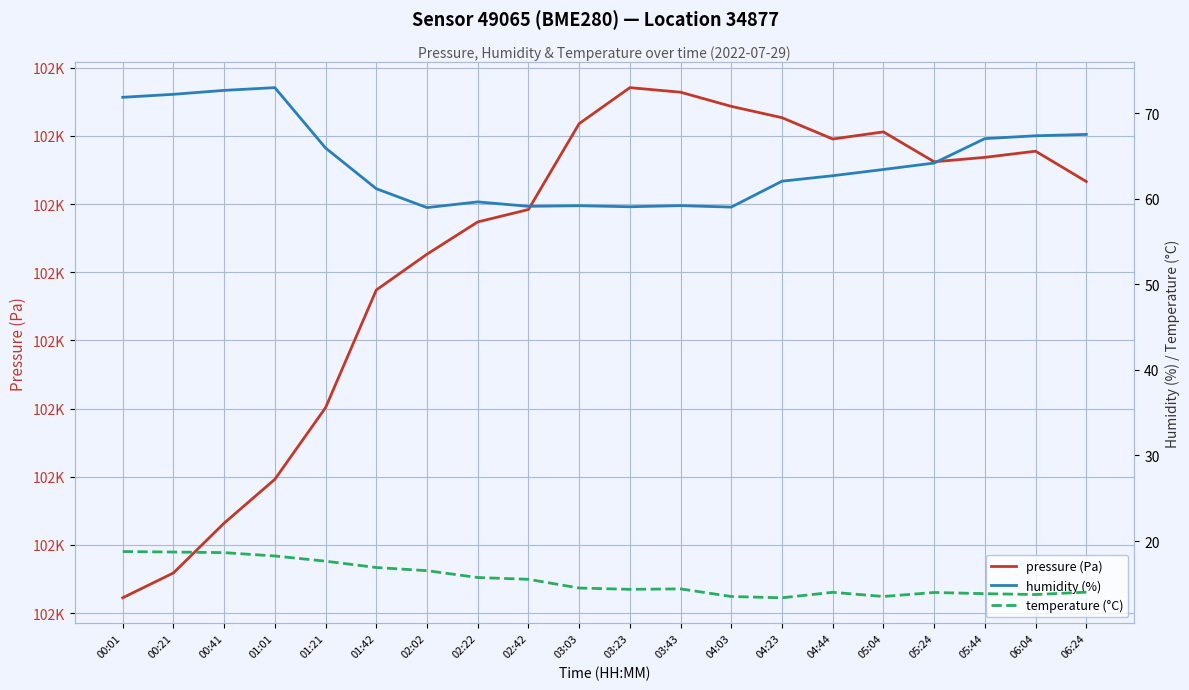

Is this an area chart (filled region under the line)?

No